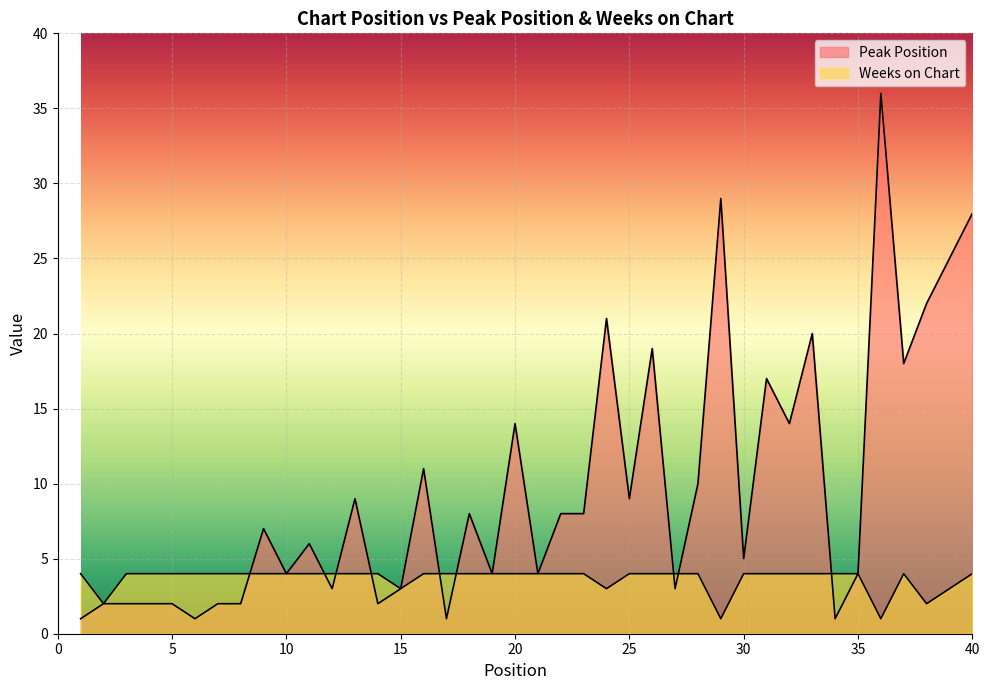

Read the Weeks on Chart value at 16.

4